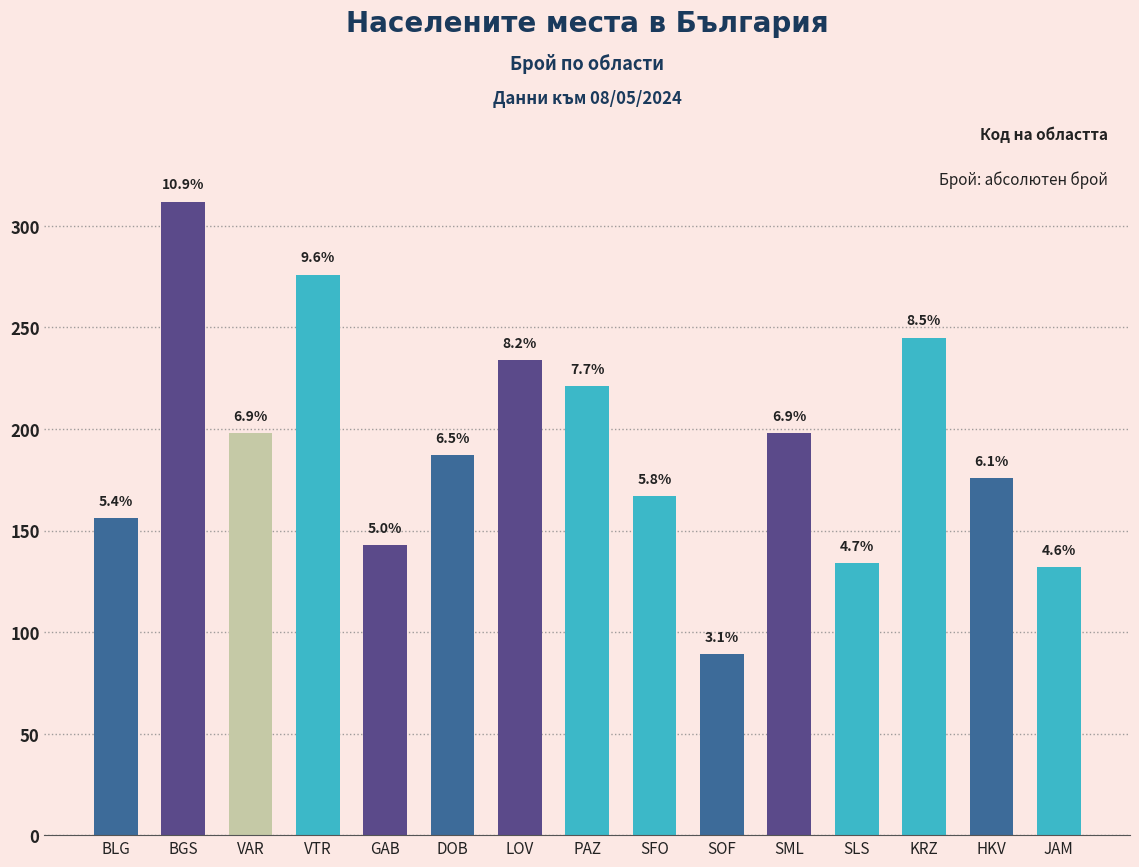

Between VTR and BLG, which is larger?

VTR